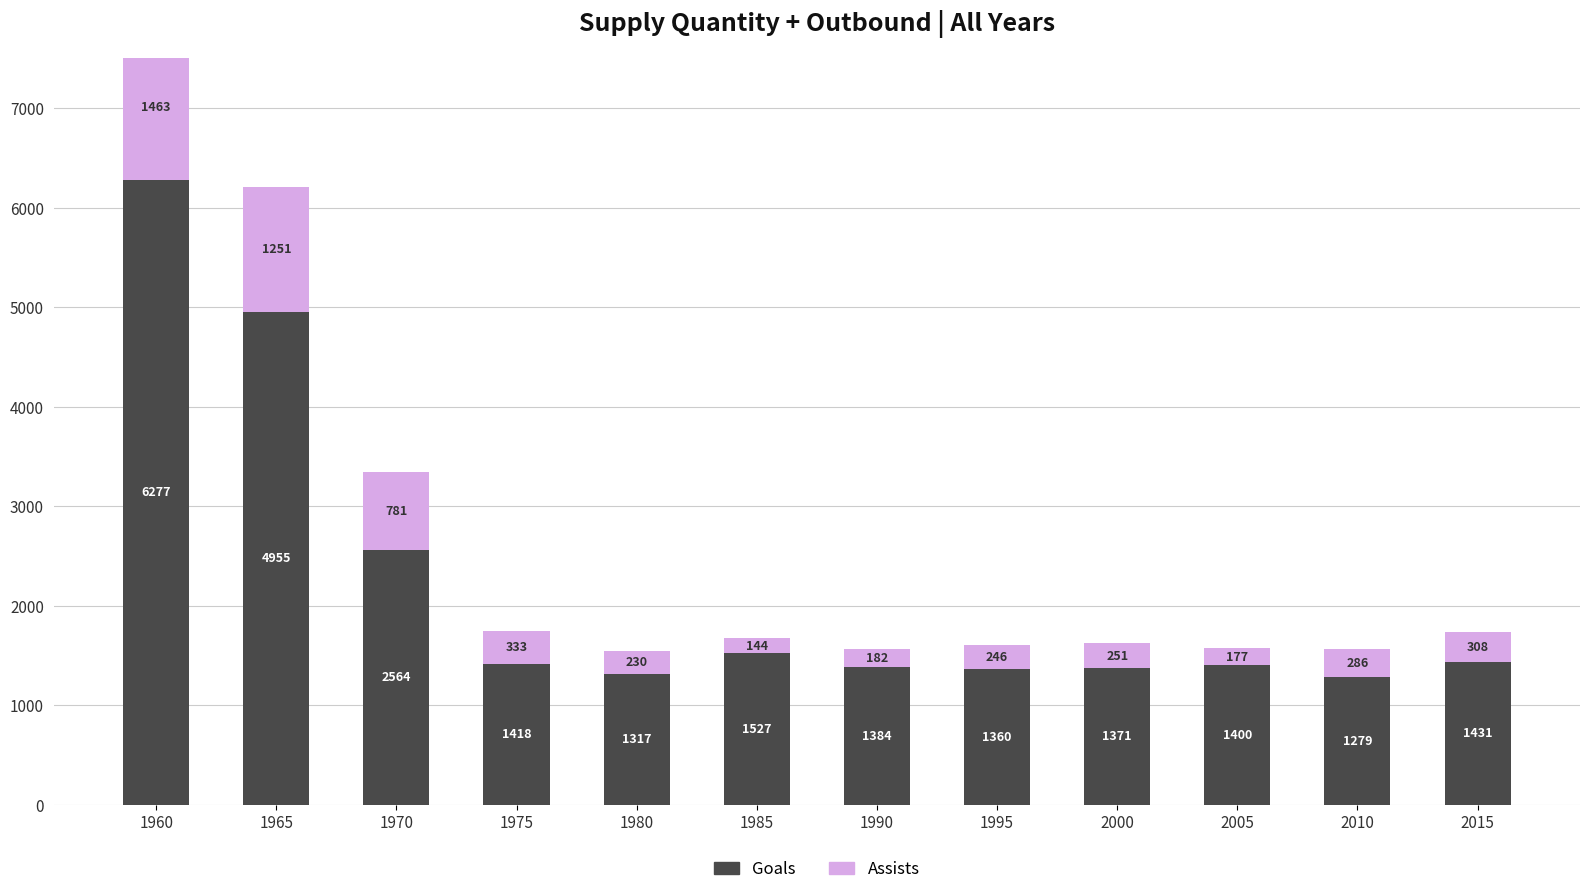

How many categories are shown in the chart?

12